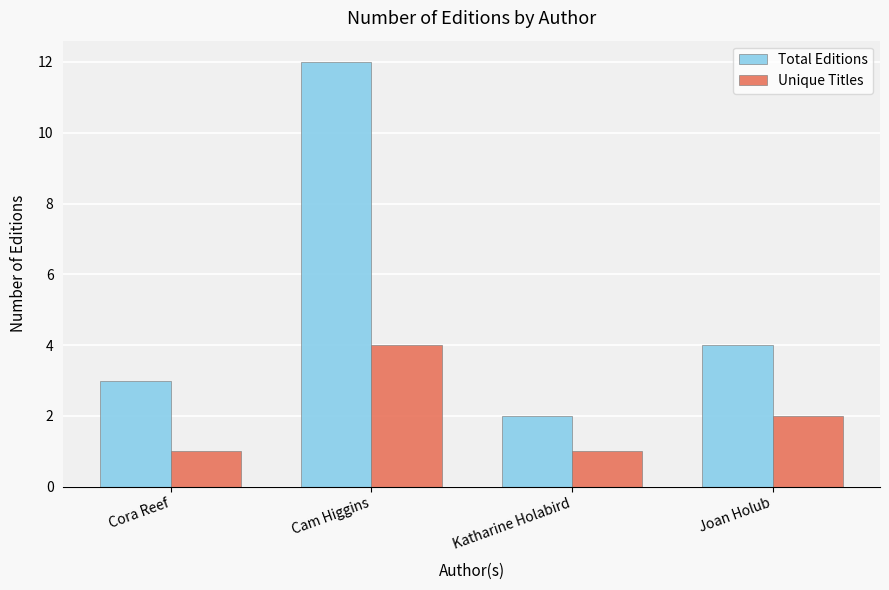

What are all the series names shown in the legend?

Total Editions, Unique Titles